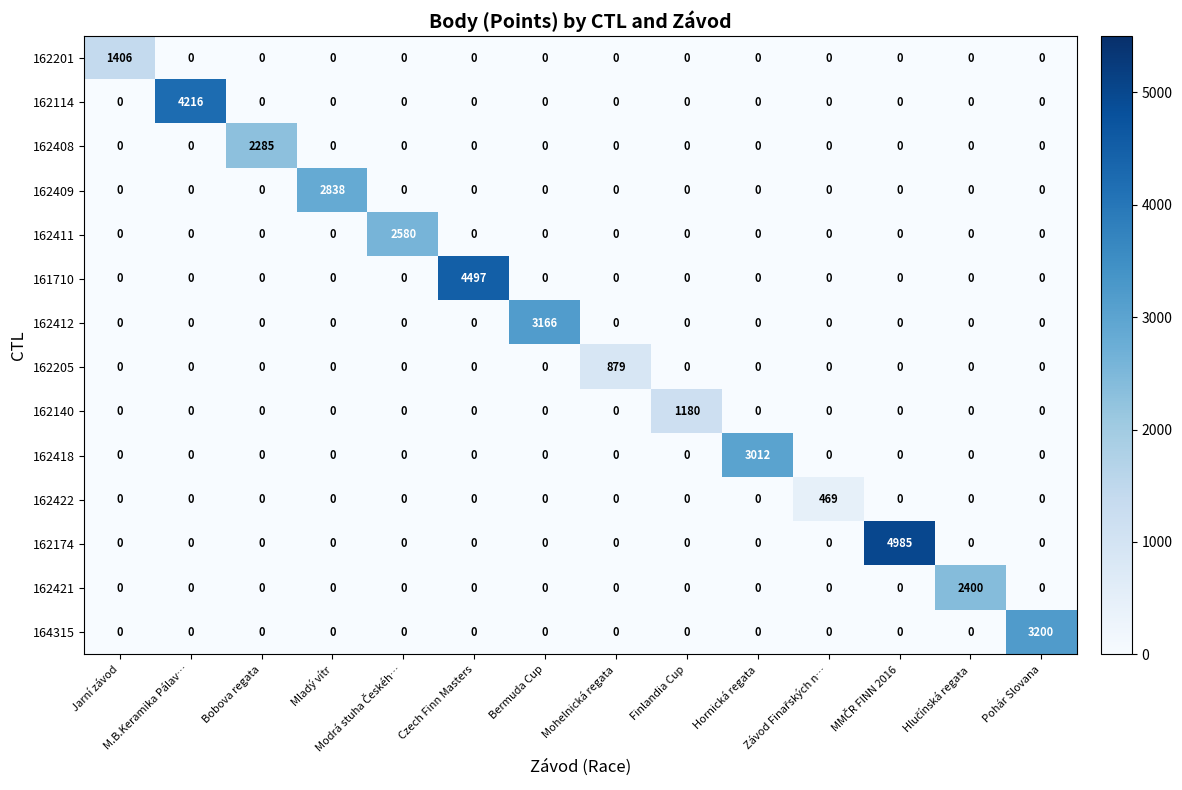

At how many categories does at least one series exceed 2077?

10